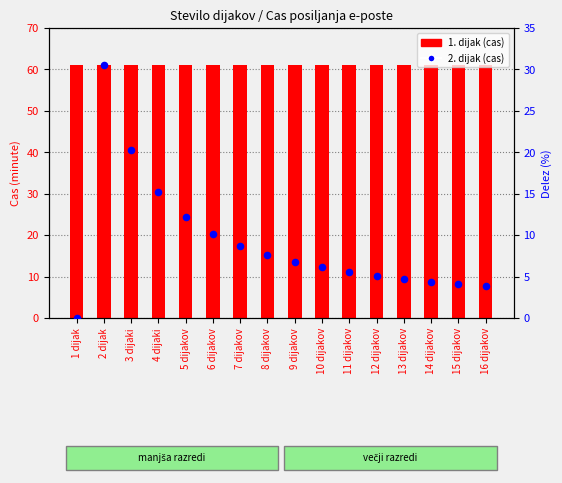

At how many categories does at least one series exceed 12?

16